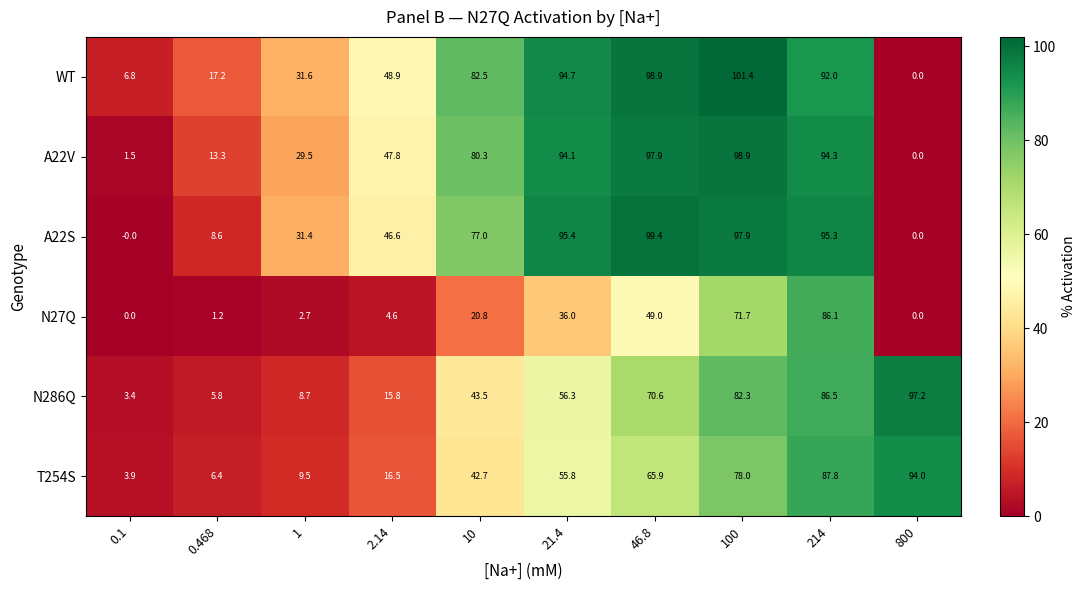

What is the sum of all N27Q values?

272.1